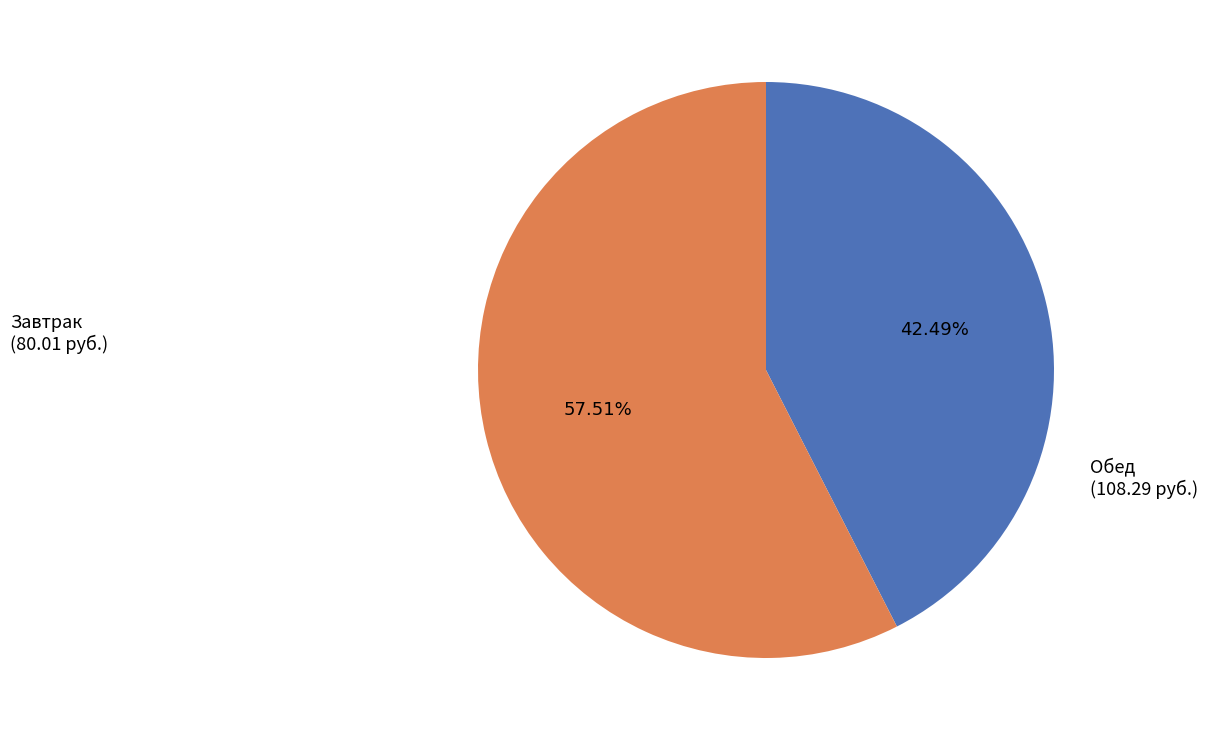

Does any single category account for the majority?

Yes